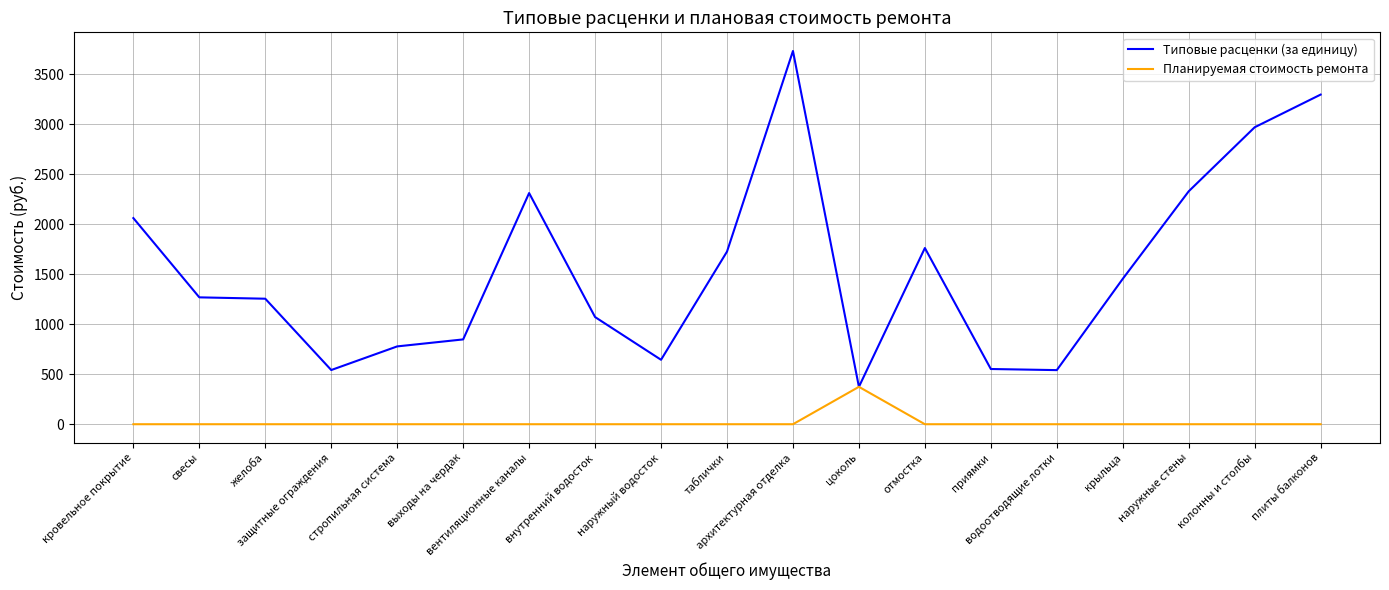

Which series has the largest total across all categories?

Типовые расценки (за единицу)